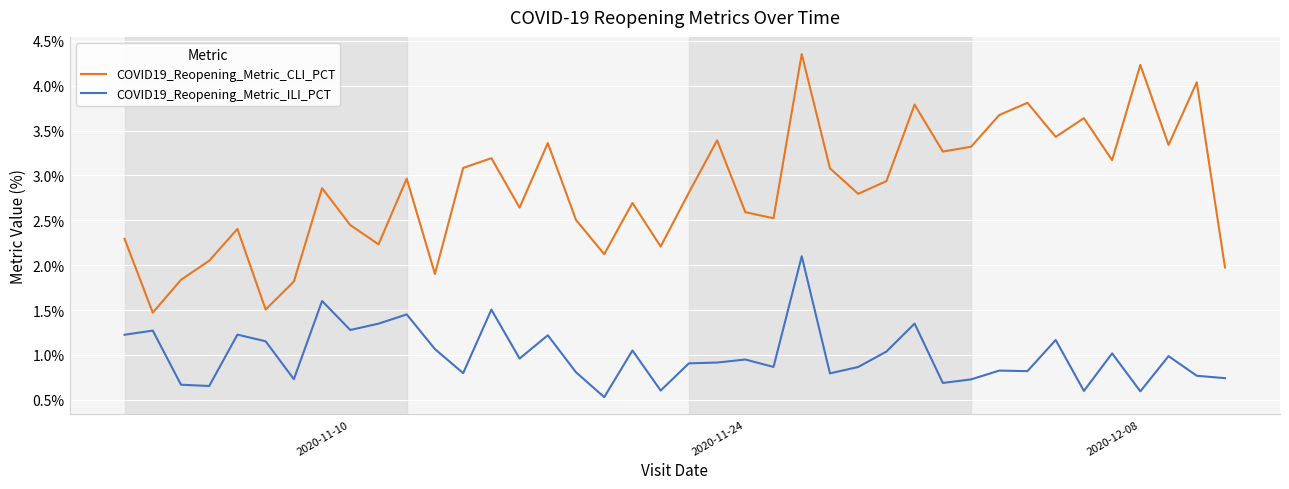

True or false: COVID19_Reopening_Metric_ILI_PCT and COVID19_Reopening_Metric_CLI_PCT intersect in this chart.

False